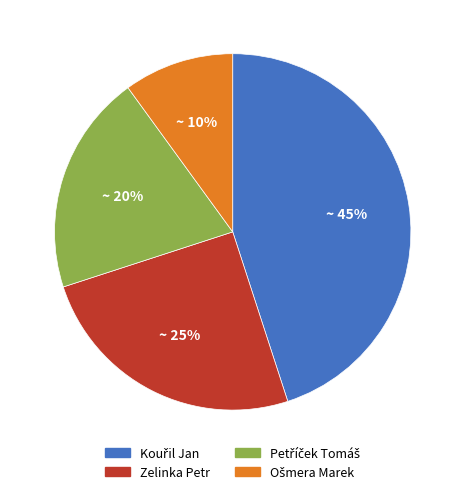

Count the number of slices in the pie.

4